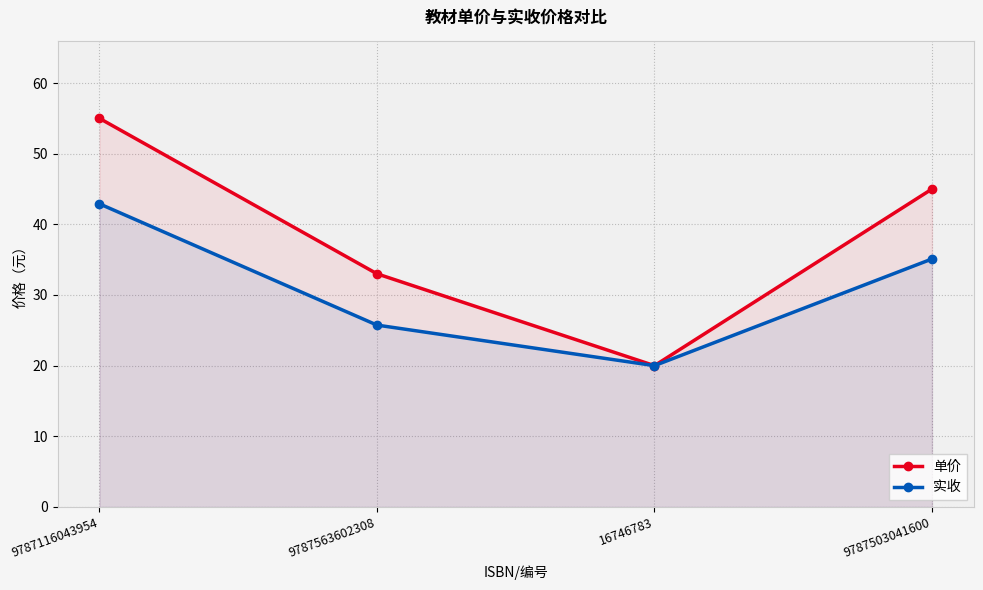

At which category does the chart reach its minimum across all series?

16746783